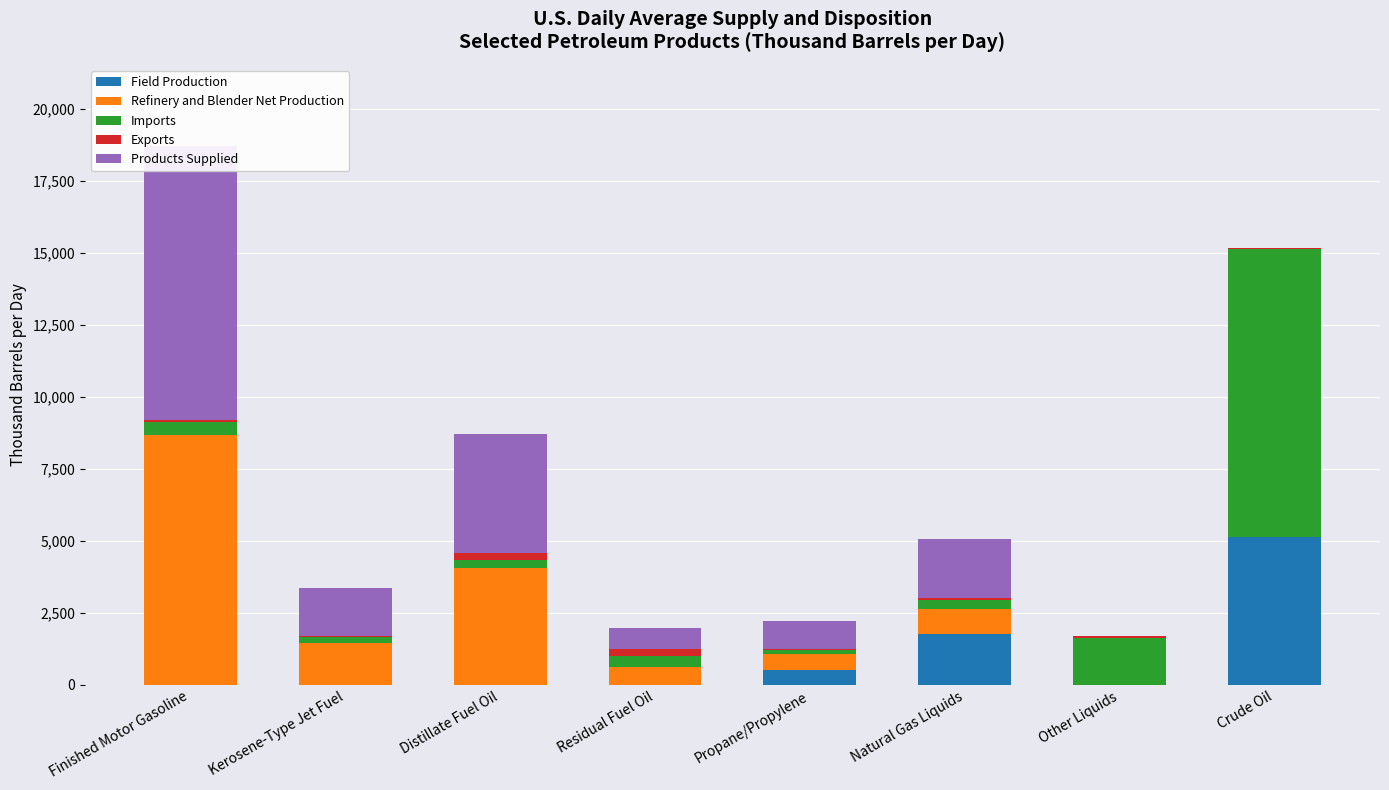

Reading left to right, list all the values displayed in this chart.

Field Production: Finished Motor Gasoline=0	Kerosene-Type Jet Fuel=0	Distillate Fuel Oil=0	Residual Fuel Oil=0	Propane/Propylene=501	Natural Gas Liquids=1775	Other Liquids=0	Crude Oil=5139
Refinery and Blender Net Production: Finished Motor Gasoline=8687	Kerosene-Type Jet Fuel=1459	Distillate Fuel Oil=4051	Residual Fuel Oil=627	Propane/Propylene=568	Natural Gas Liquids=866	Other Liquids=0	Crude Oil=0
Imports: Finished Motor Gasoline=430	Kerosene-Type Jet Fuel=215	Distillate Fuel Oil=273	Residual Fuel Oil=360	Propane/Propylene=154	Natural Gas Liquids=313	Other Liquids=1621	Crude Oil=9983
Exports: Finished Motor Gasoline=87	Kerosene-Type Jet Fuel=25	Distillate Fuel Oil=240	Residual Fuel Oil=269	Propane/Propylene=25	Natural Gas Liquids=69	Other Liquids=69	Crude Oil=52
Products Supplied: Finished Motor Gasoline=9510	Kerosene-Type Jet Fuel=1659	Distillate Fuel Oil=4130	Residual Fuel Oil=733	Propane/Propylene=958	Natural Gas Liquids=2050	Other Liquids=0	Crude Oil=0